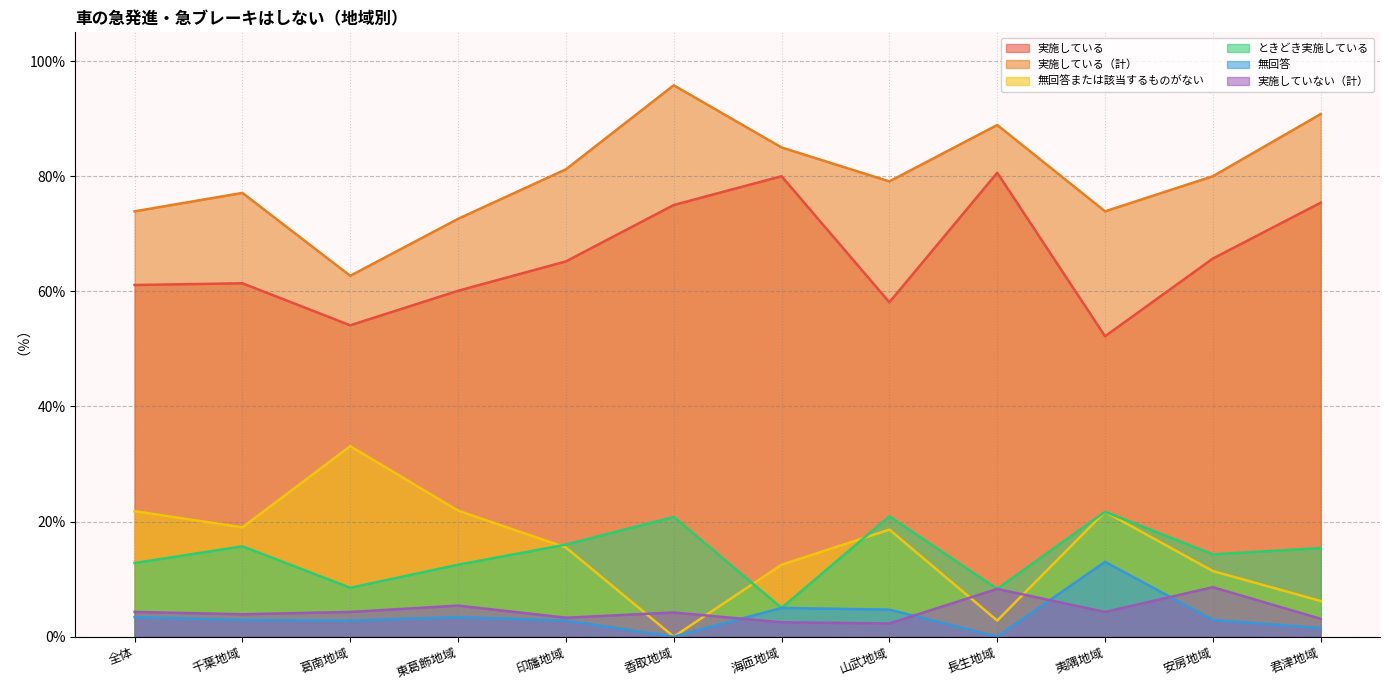

Rank the series by their maximum value, from lowest to highest.

実施していない（計）, 無回答, ときどき実施している, 無回答または該当するものがない, 実施している, 実施している（計）